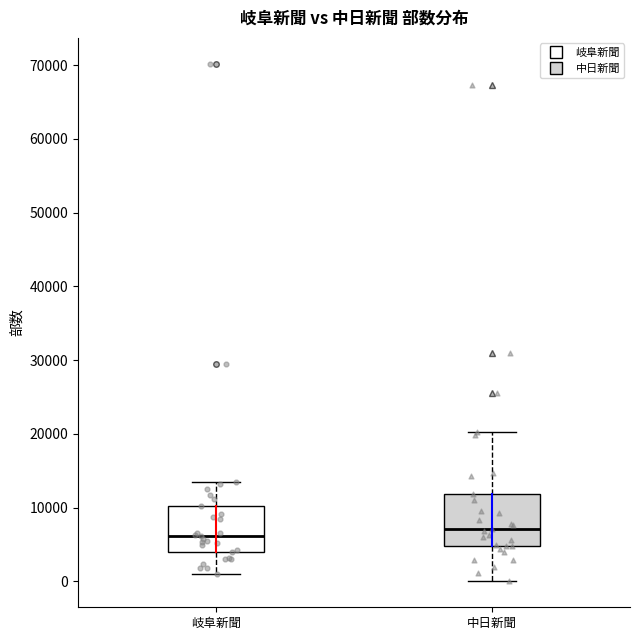

Reading left to right, read every box against the y-axis: the position of its median line, the range the box covers, and the ends of its whiskers. The values are not printed on the chart, so give them approximately, as read against the axis.

岐阜新聞: median 6000, box 4000 to 10000, whiskers 1000 to 14000
中日新聞: median 7000, box 5000 to 12000, whiskers 0 to 20000